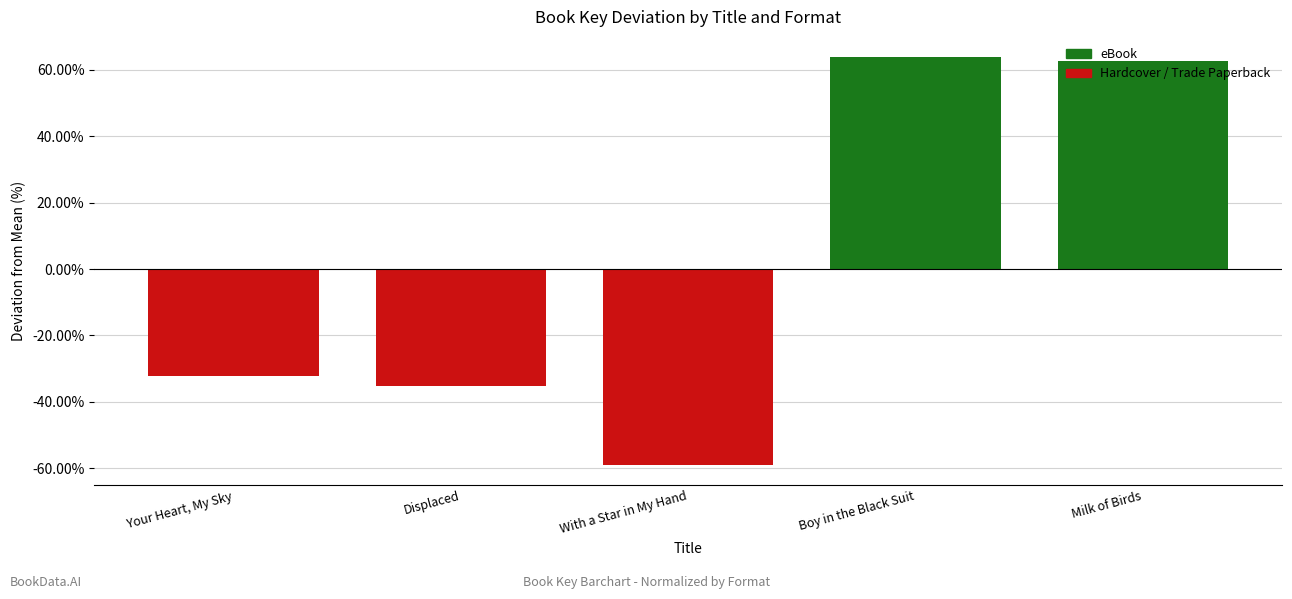

Are the bars grouped side by side (vs. stacked)?

Yes